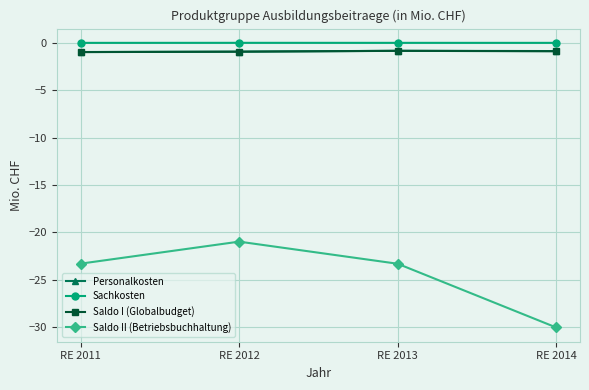

What are all the series names shown in the legend?

Personalkosten, Sachkosten, Saldo I (Globalbudget), Saldo II (Betriebsbuchhaltung)